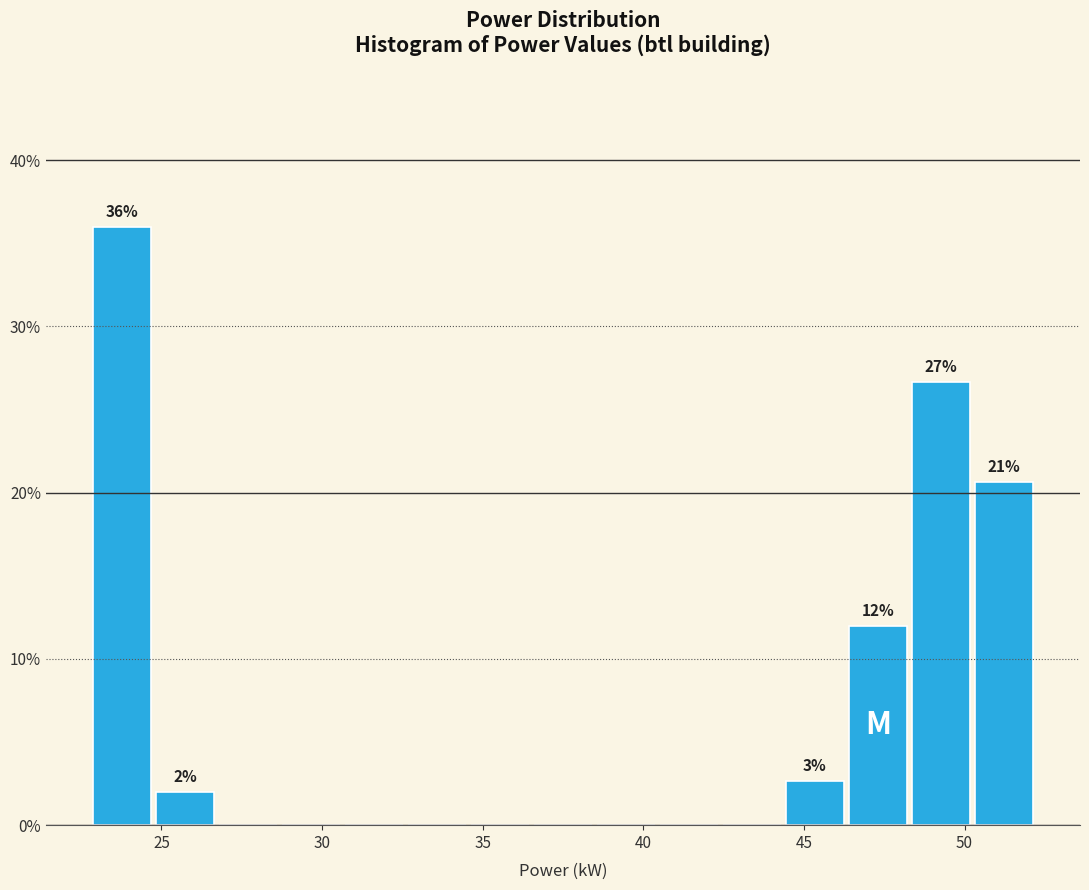

Around what value on the x-axis is the tallest bar? Give the approximate position of its centre, as read against the axis.

24.0